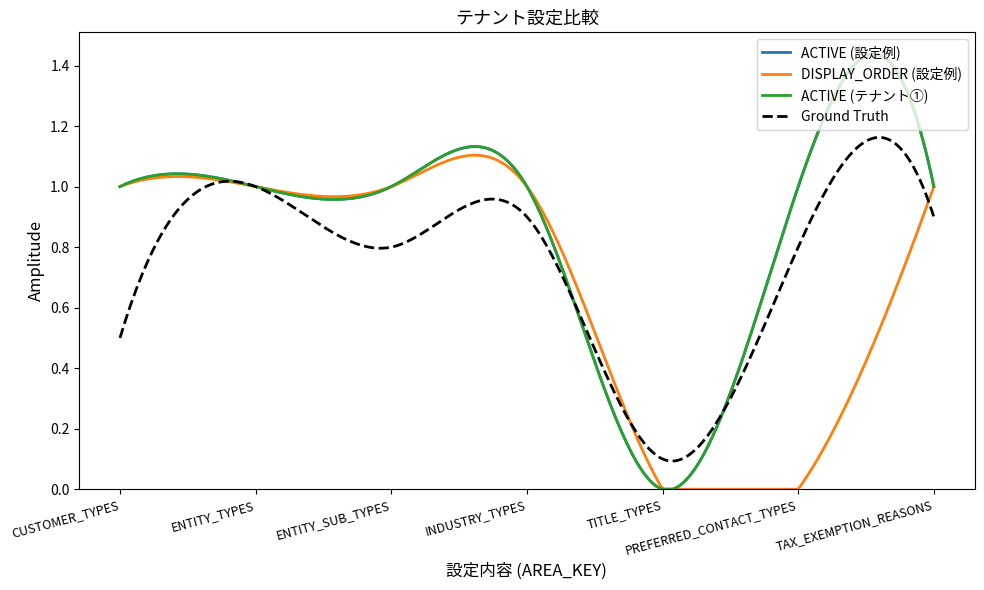

True or false: ACTIVE (テナント①) and DISPLAY_ORDER (設定例) cross at least once.

False